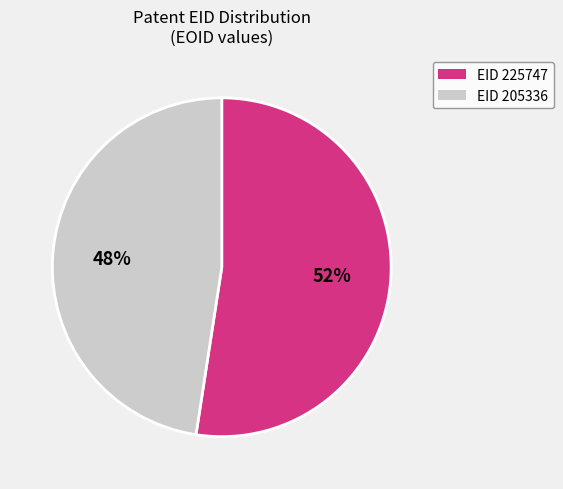

Is there any slice that represents more than half of the pie?

Yes